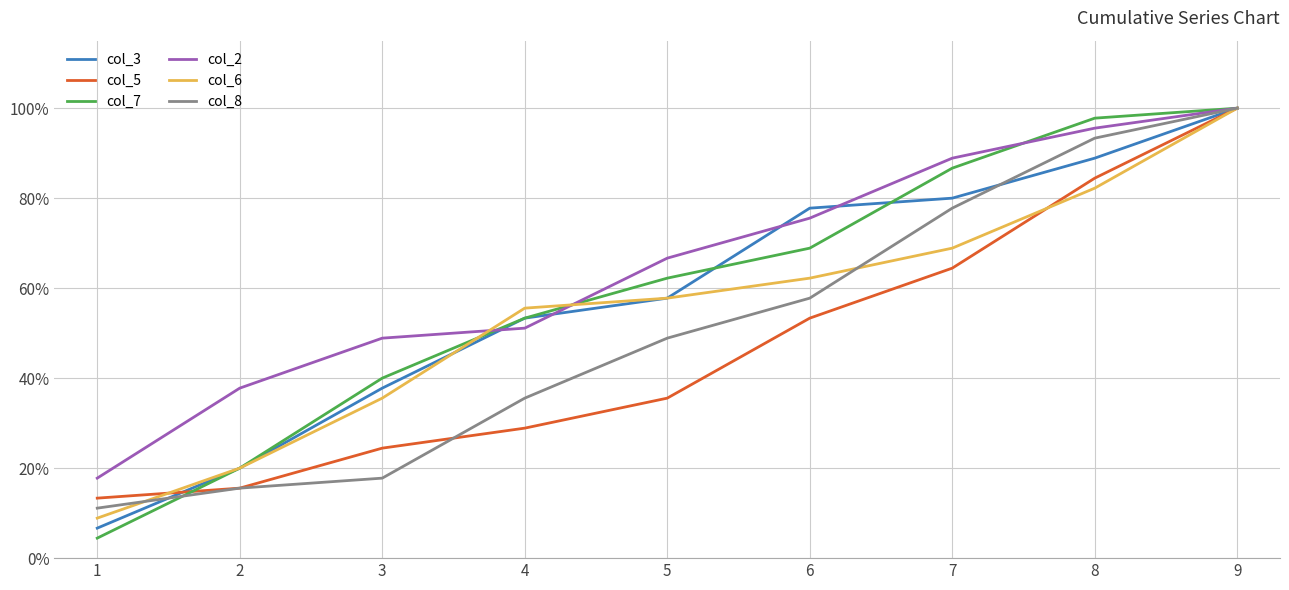

What is the average value of the col_8 series?

50.9